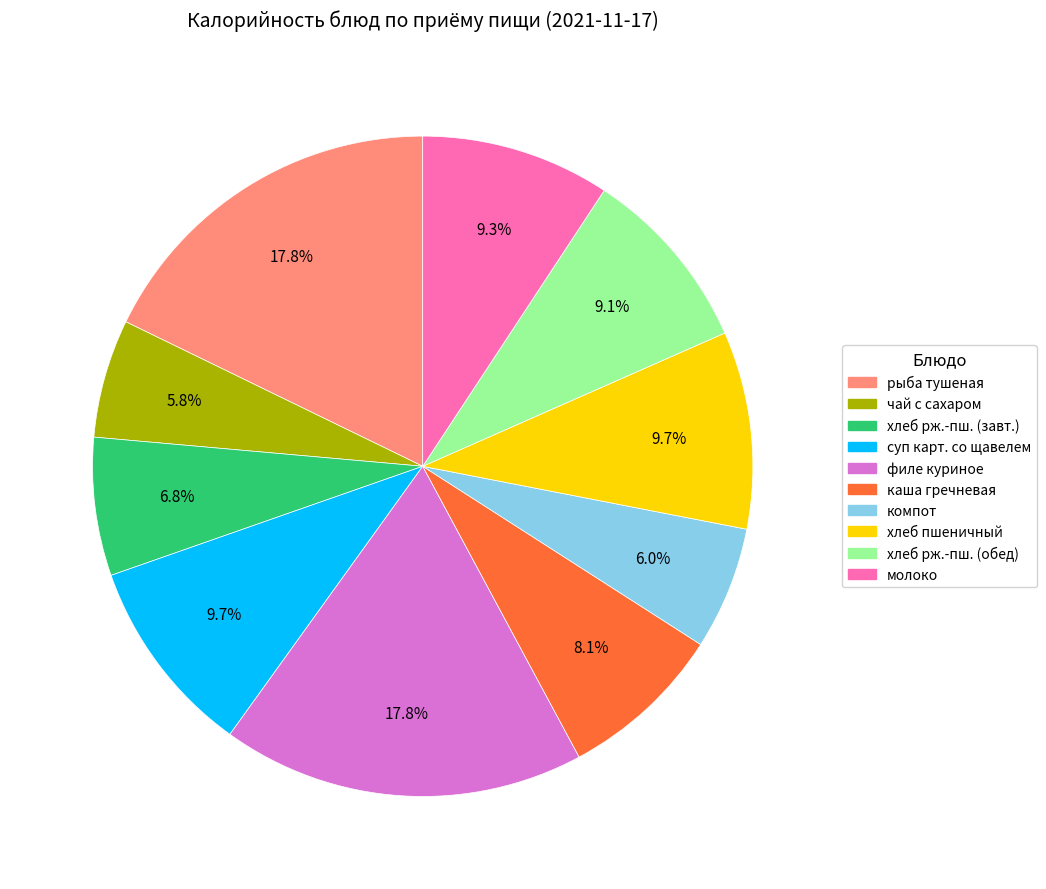

Is there a majority slice in this chart?

No